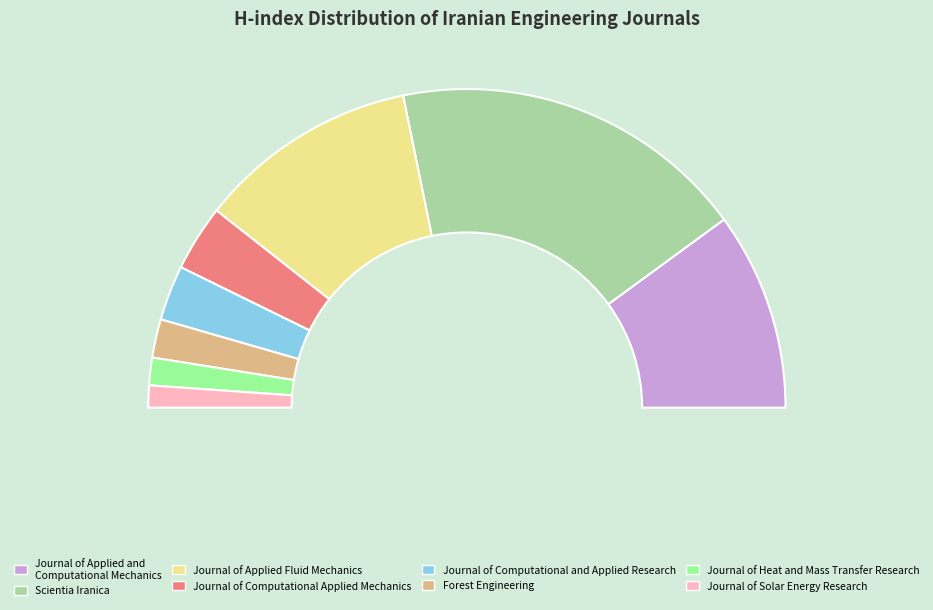

True or false: Forest Engineering accounts for 15% of the total.

False